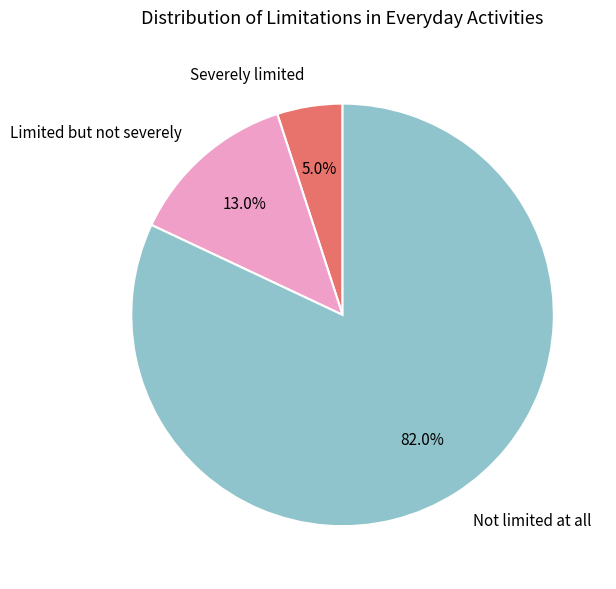

What is the ratio of the value at Not limited at all to the value at Limited but not severely?

6.3